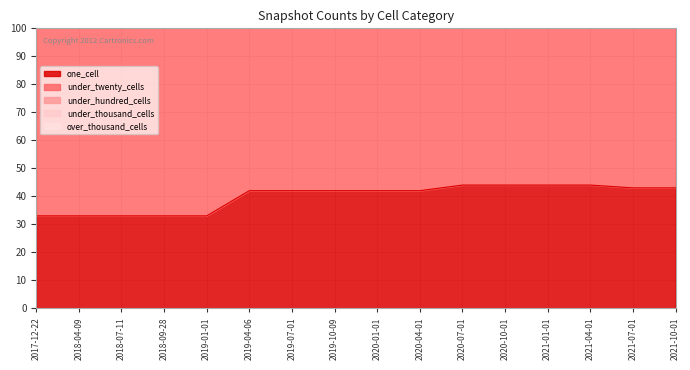

What is the label of the 8th point from the right?

2020-01-01